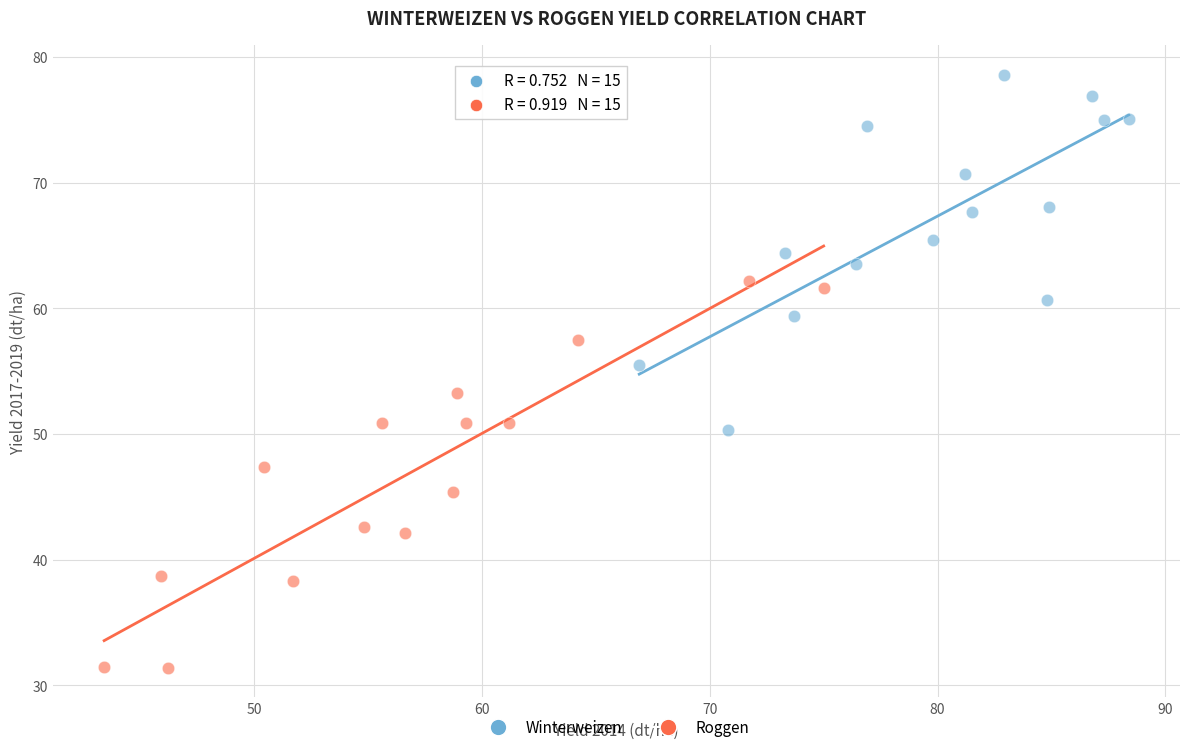

Which series reaches the minimum Y coordinate?

Roggen